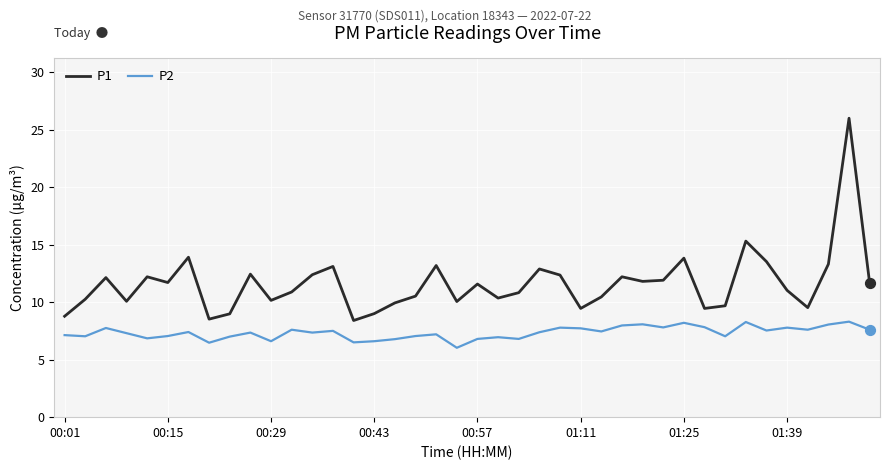

Which series has the largest range (max minus min)?

P1